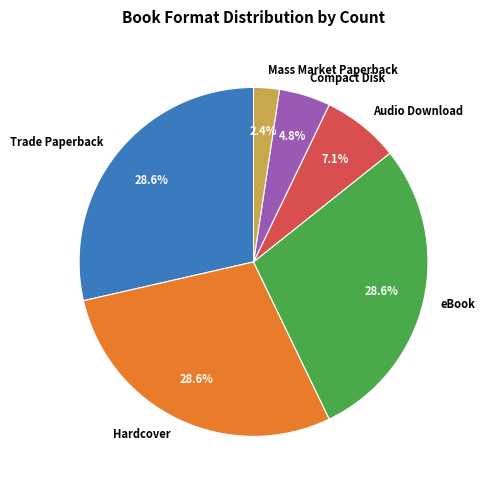

What percentage is the Audio Download slice, to the nearest percent?

7%